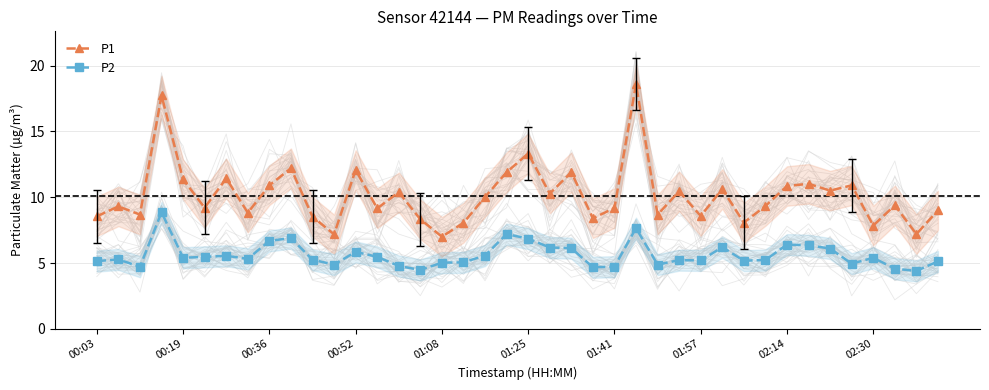

What is the minimum value shown in the chart?

4.4